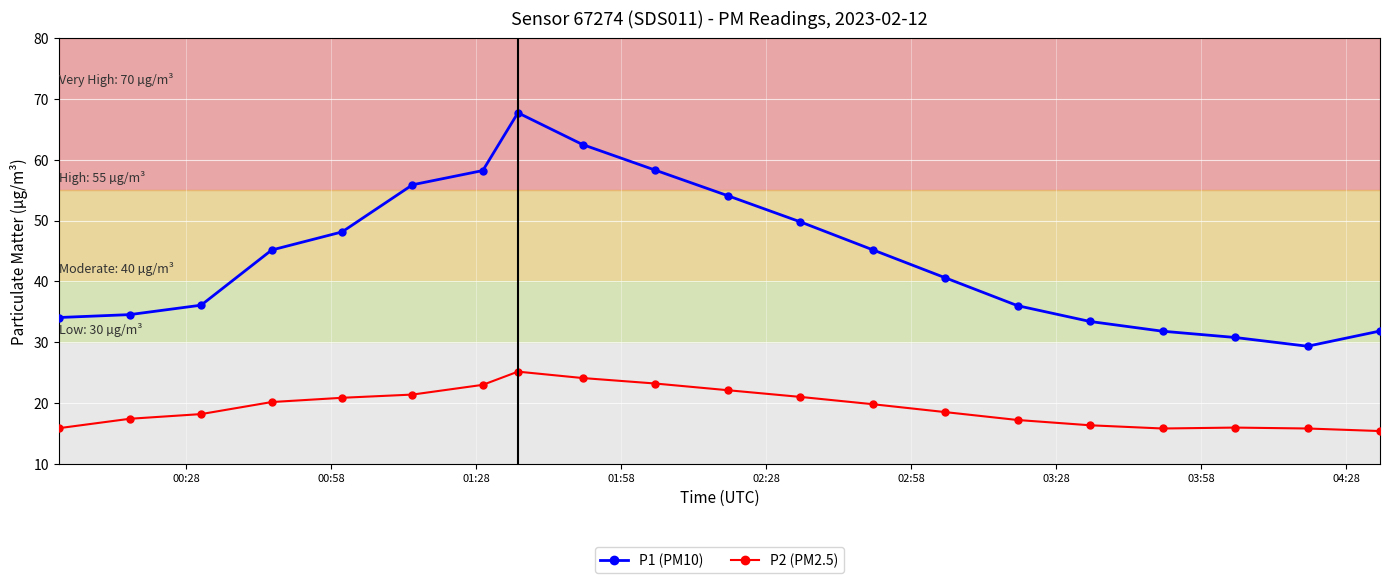

Which series has the largest total across all categories?

P1 (PM10)